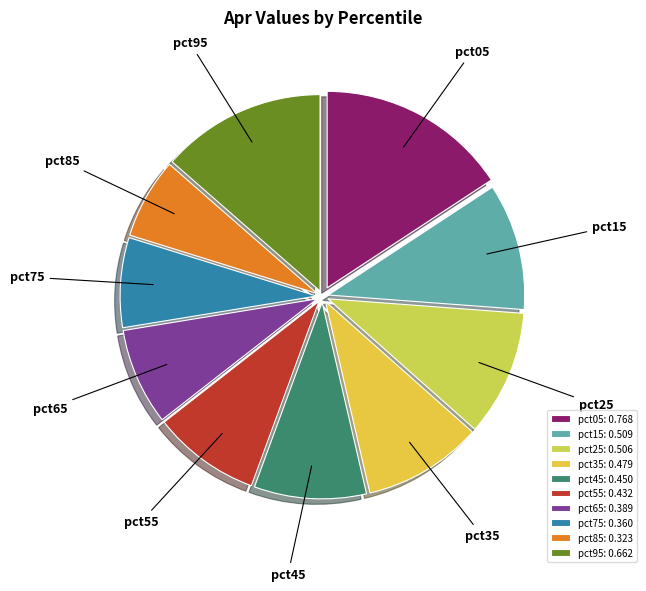

Is pct55 the majority of the pie?

No